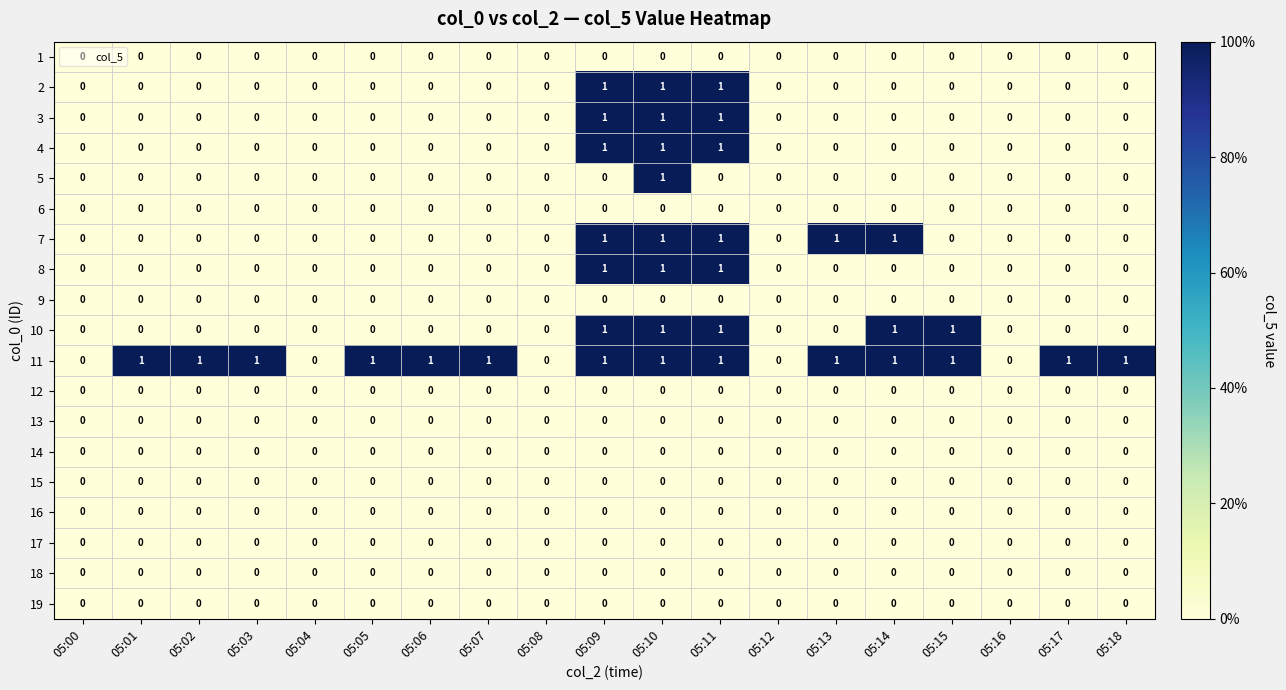

The 15 series shows 0 at 05:18. True or false?

True